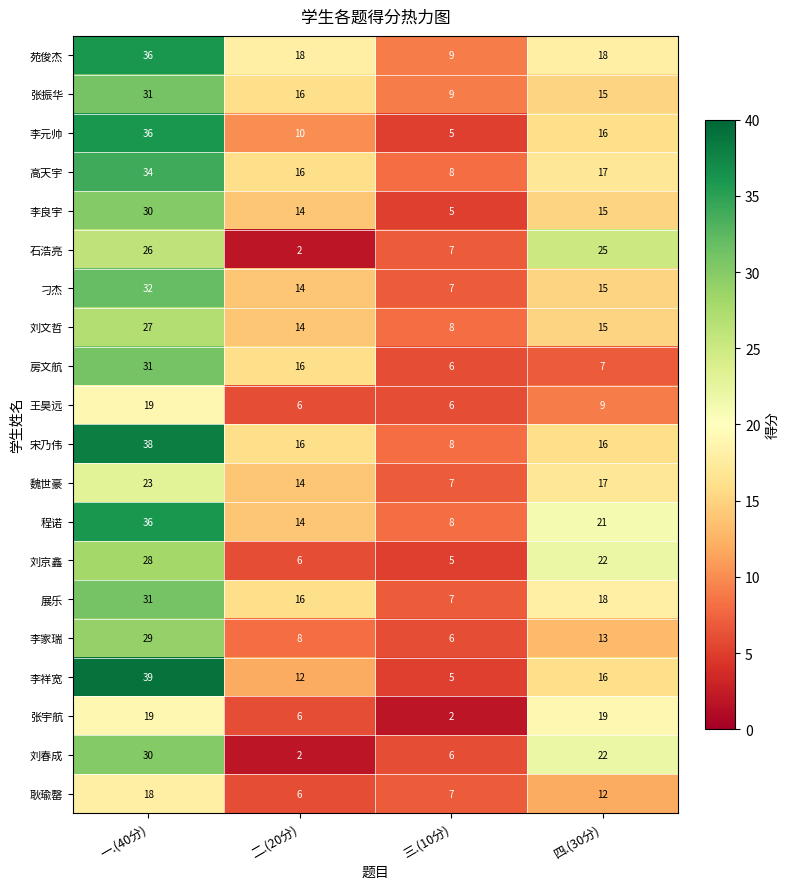

True or false: 王昊远 has a value of 19 at 一.(40分).

True